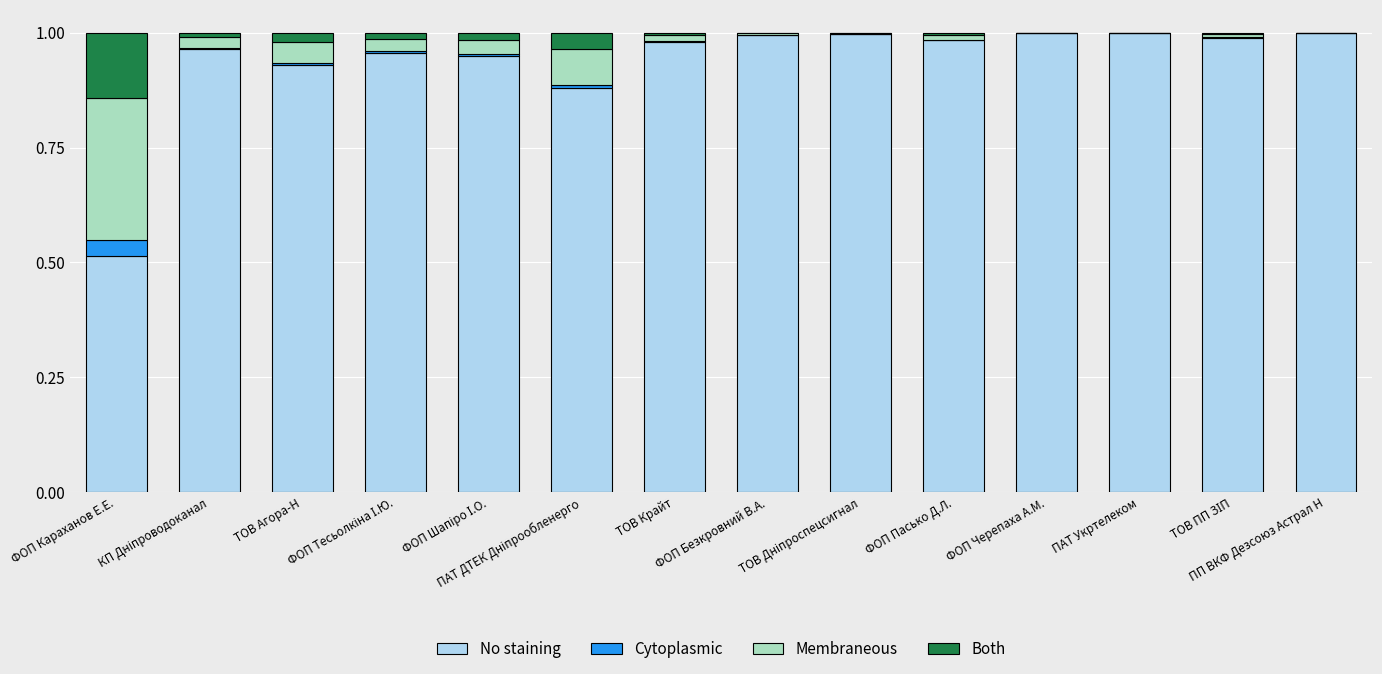

What is the sum of all No staining values?

13.1